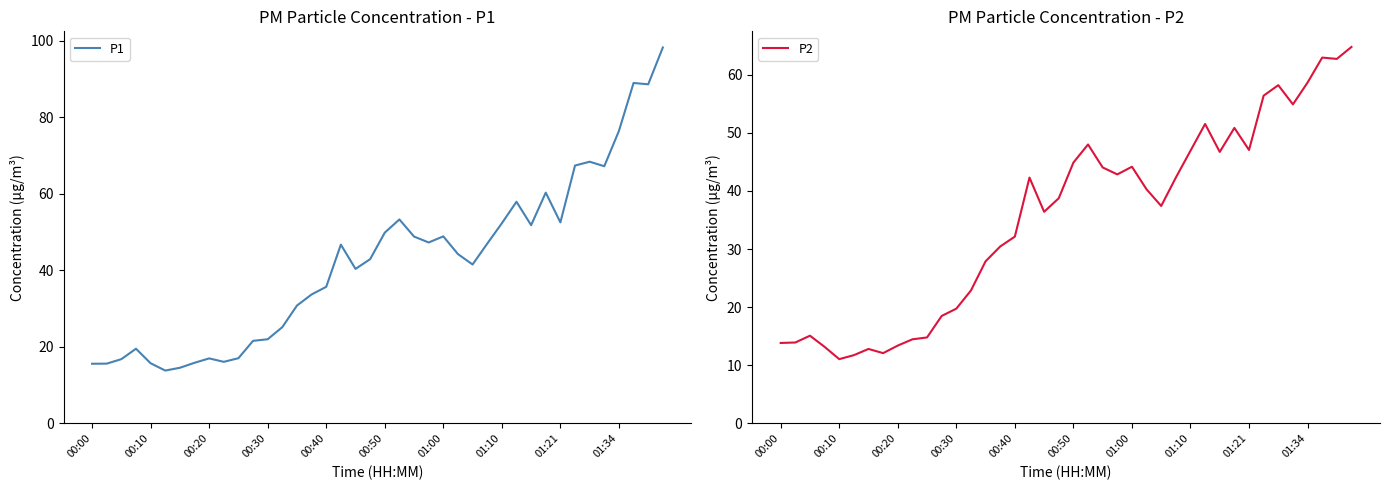

True or false: P1 and P2 intersect in this chart.

False